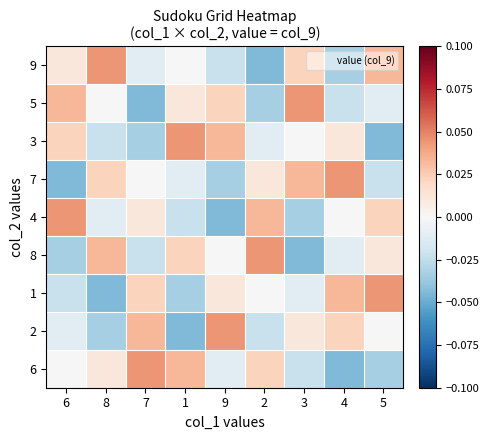

How many positive values does the 6 series have?

4